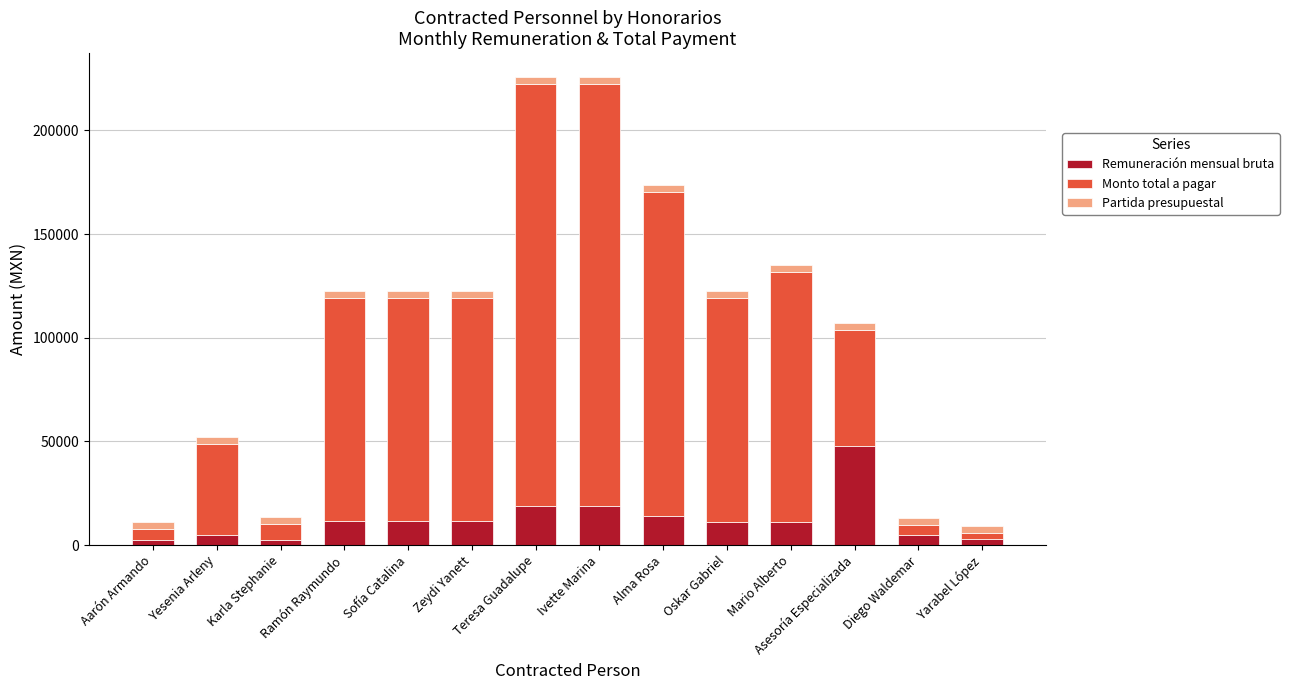

At which label does Remuneración mensual bruta reach its peak?

Asesoría Especializada